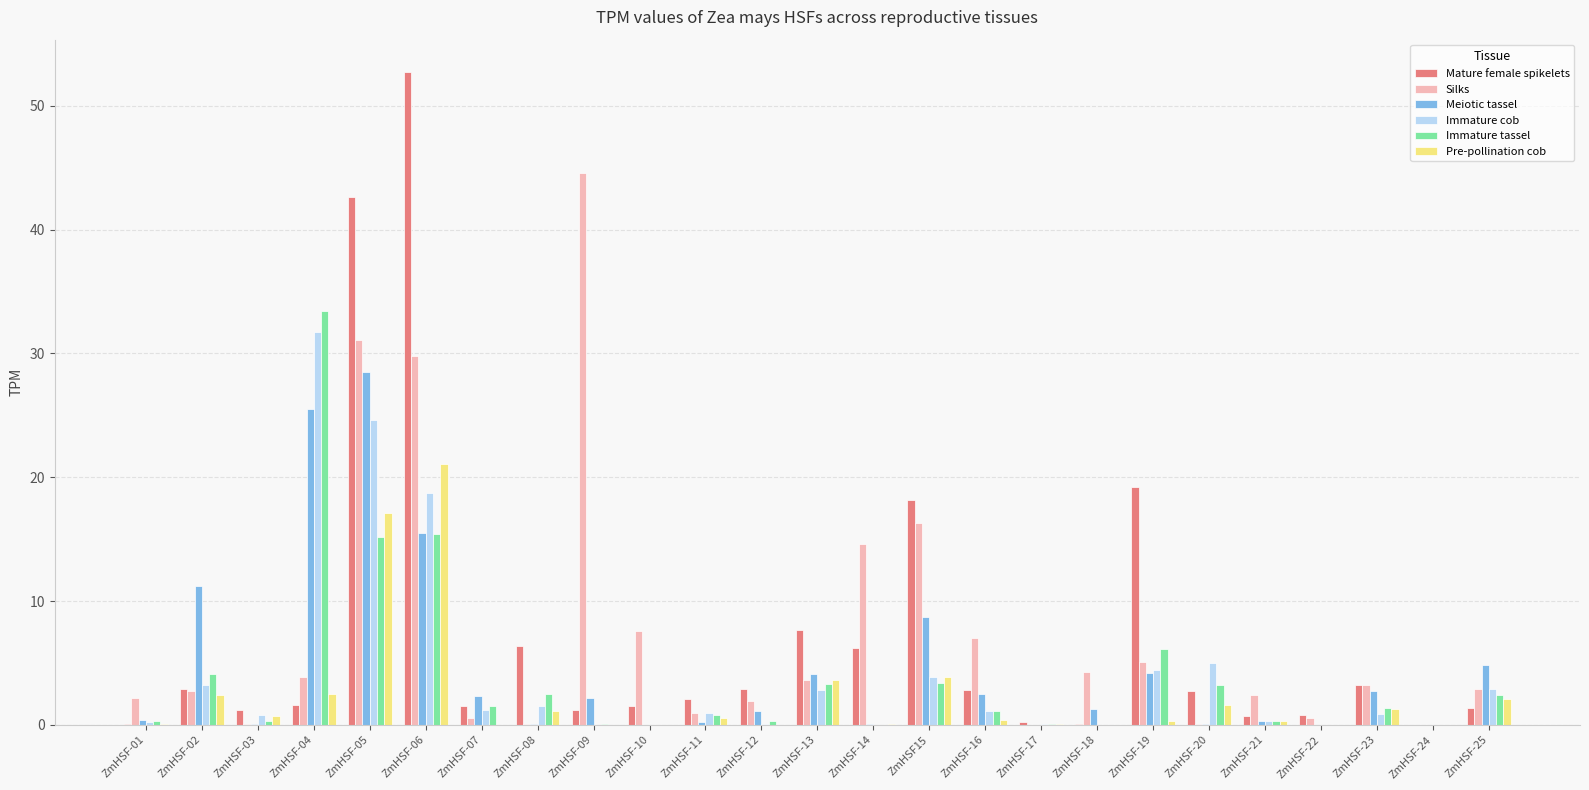

What is the sum of all Immature tassel values?

95.2